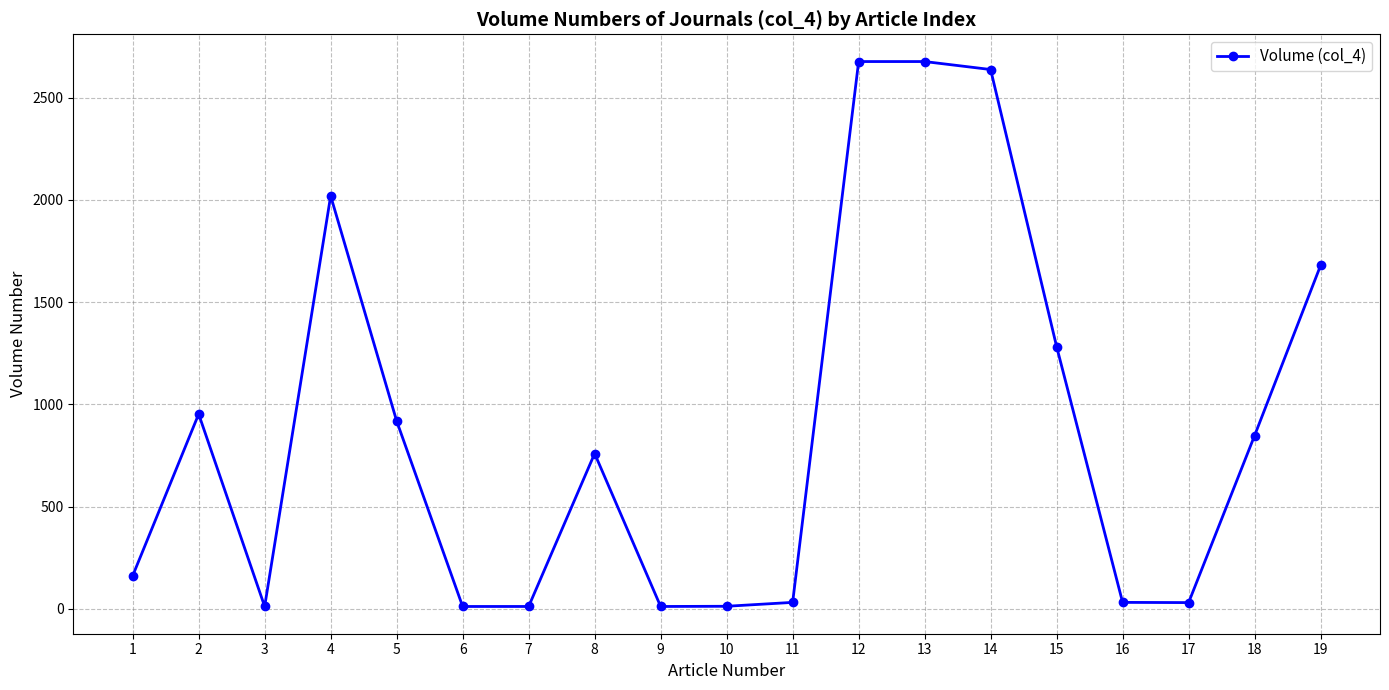

What is the maximum value shown in the chart?

2677